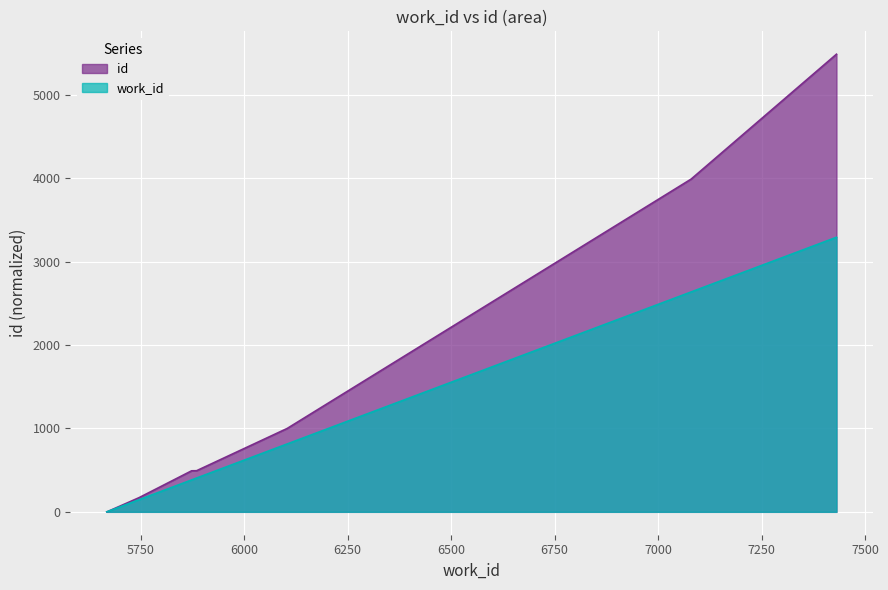

After their last crossing, which series has the higher values: work_id or id?

id